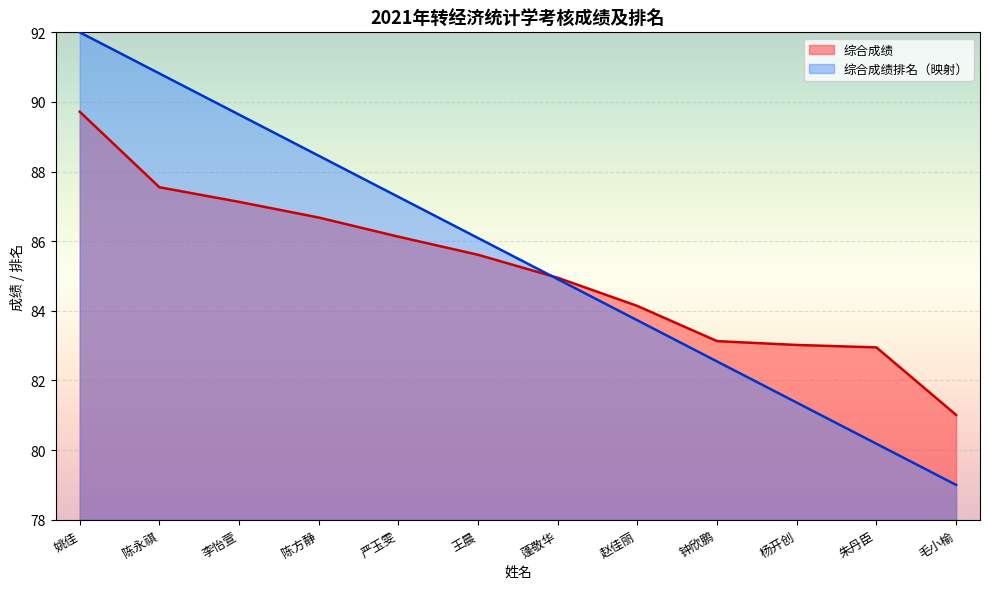

Reading left to right, extract all data points from this chart.

综合成绩: 姚佳=89.7	陈永祺=87.5	李怡萱=87.1	陈方静=86.7	严玉雯=86.1	王晨=85.6	蓬敬华=85.0	赵佳丽=84.1	钟欣鹏=83.1	杨开创=83.0	朱丹臣=83.0	毛小榆=81.0
综合成绩排名: 姚佳=92.0	陈永祺=90.8	李怡萱=89.6	陈方静=88.5	严玉雯=87.3	王晨=86.1	蓬敬华=84.9	赵佳丽=83.7	钟欣鹏=82.5	杨开创=81.4	朱丹臣=80.2	毛小榆=79.0